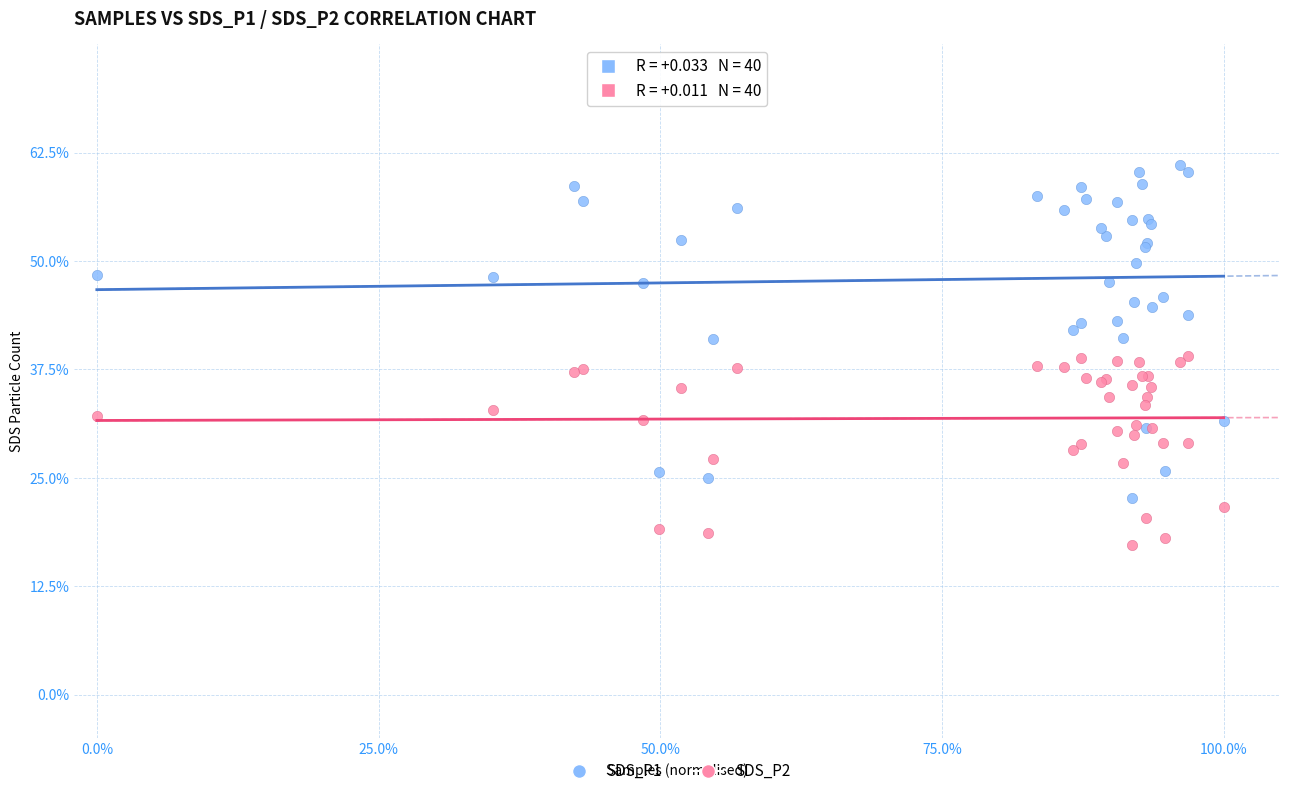

Which series has the largest Y range (max minus min)?

SDS_P1